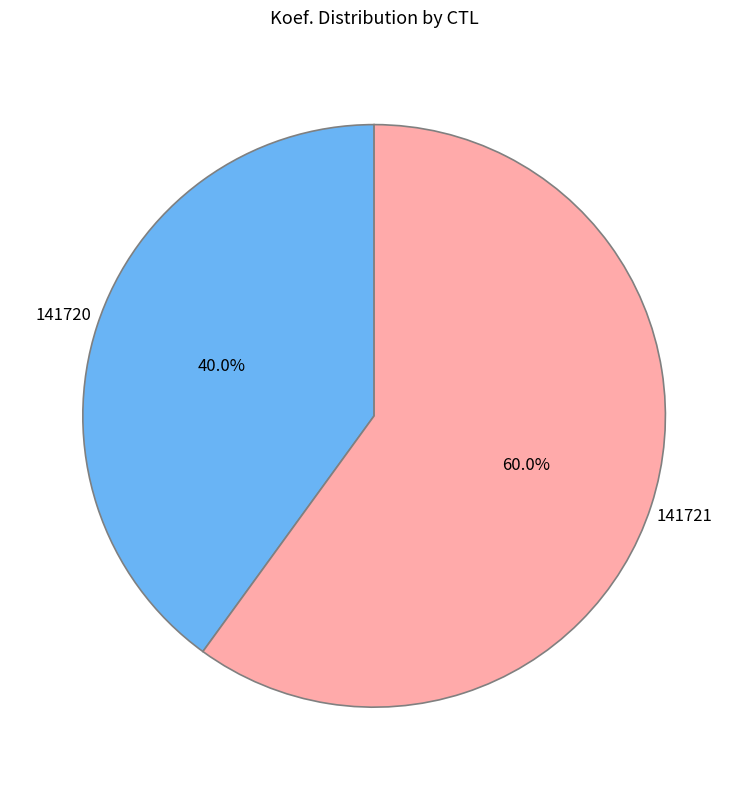

How many slices are in this pie chart?

2